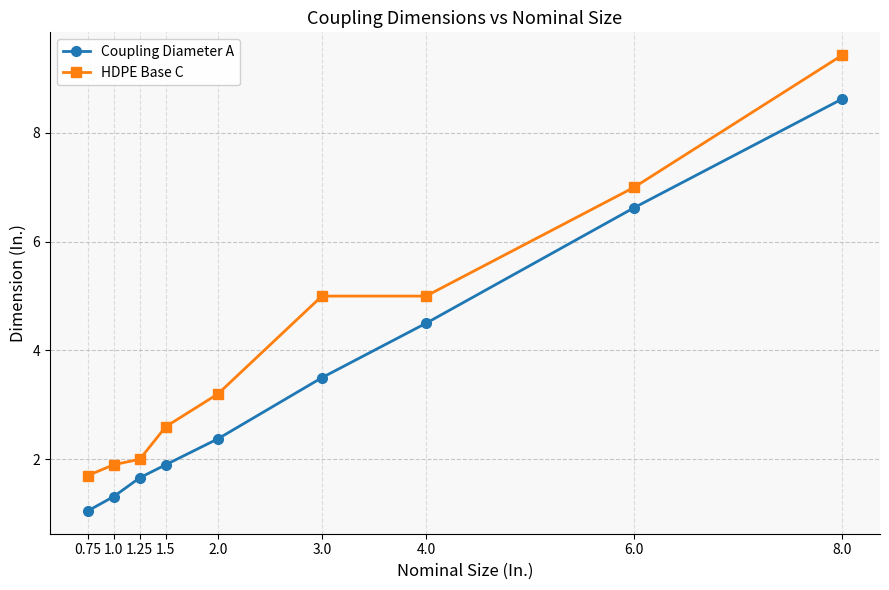

What is the maximum value shown in the chart?

9.4